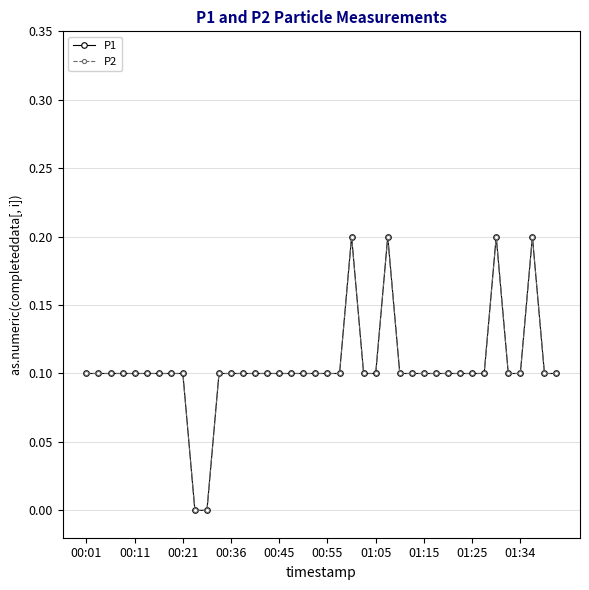

Does the chart have visible grid lines?

Yes